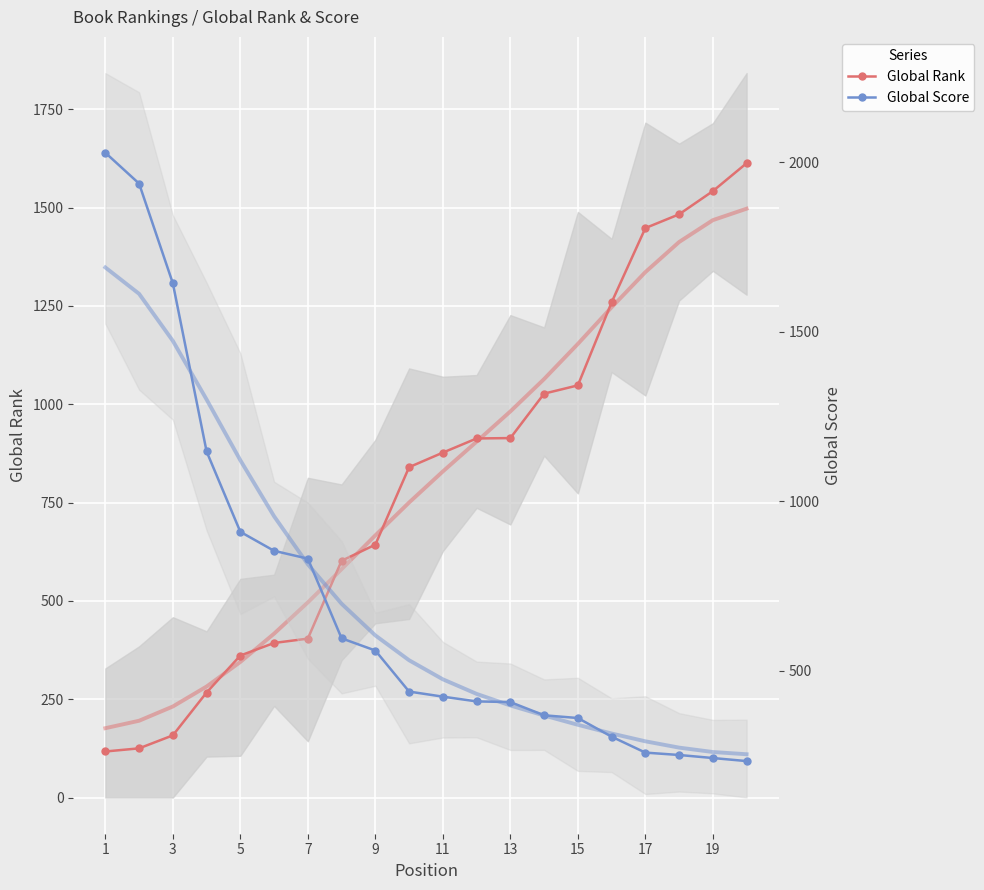

Where does the Global Rank series first go above 877?

11